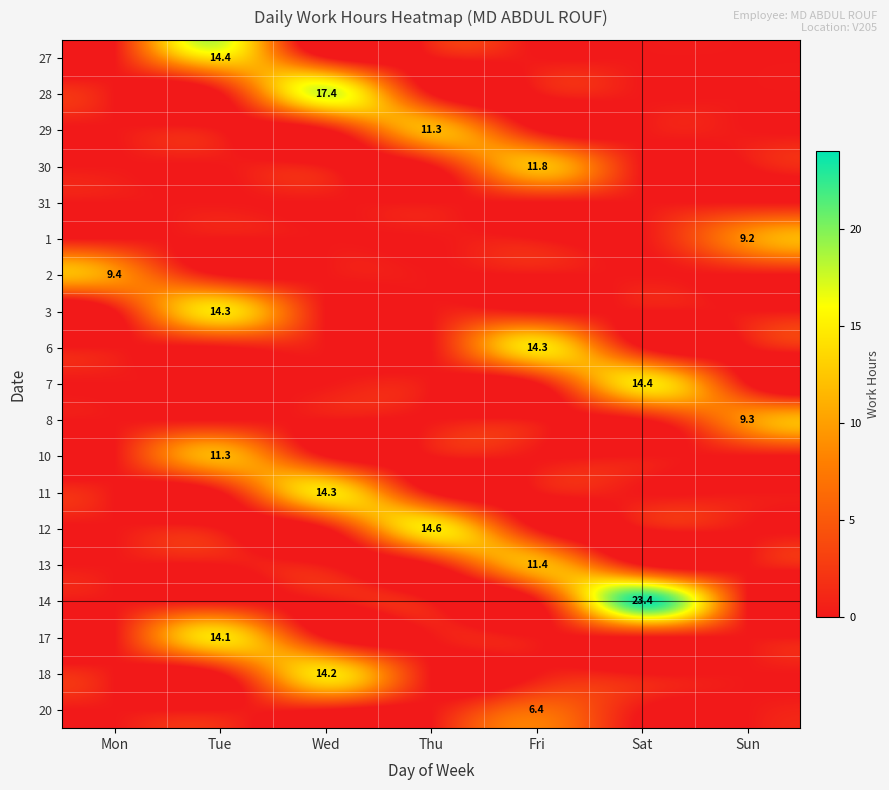

The 11 series shows 14.3 at Wed. True or false?

True